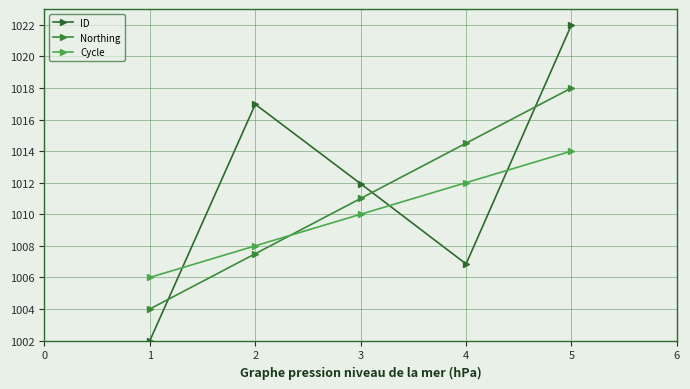

Where is Northing nearest to the value 1011?

3